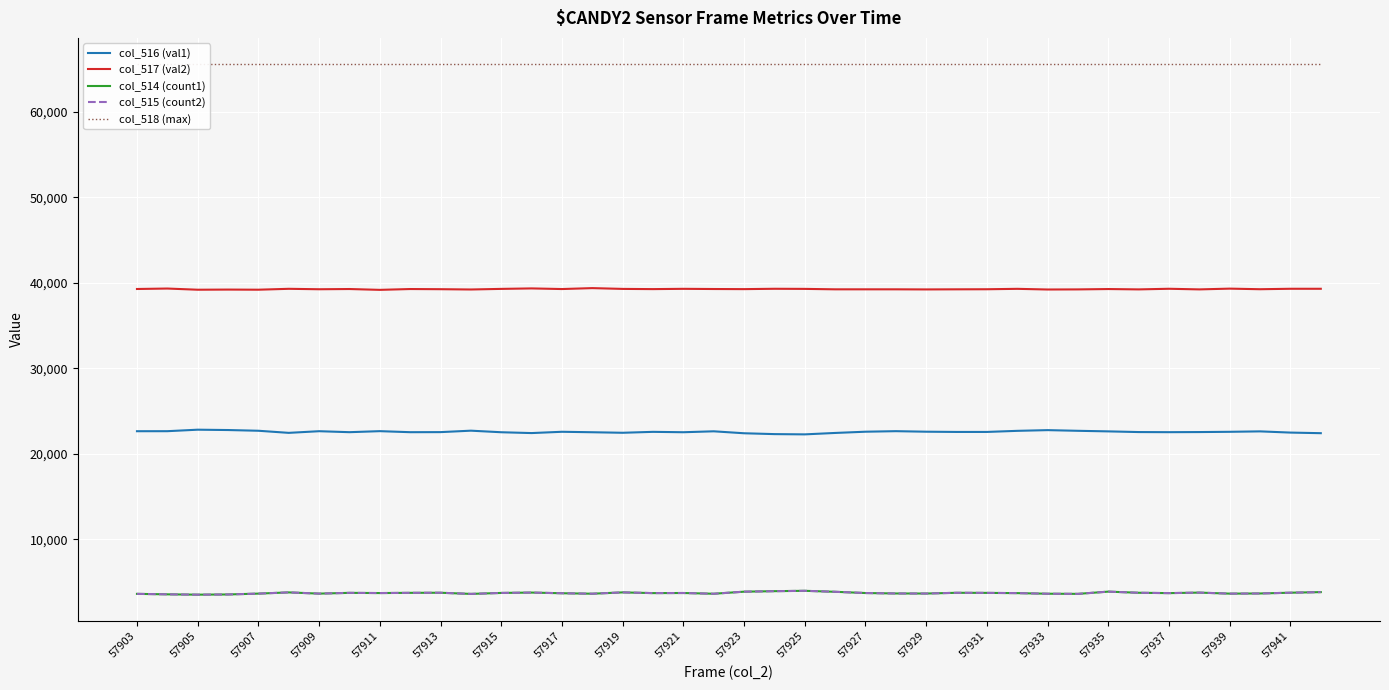

Is it true that col_516 (val1) equals 15024 at 57925?

False